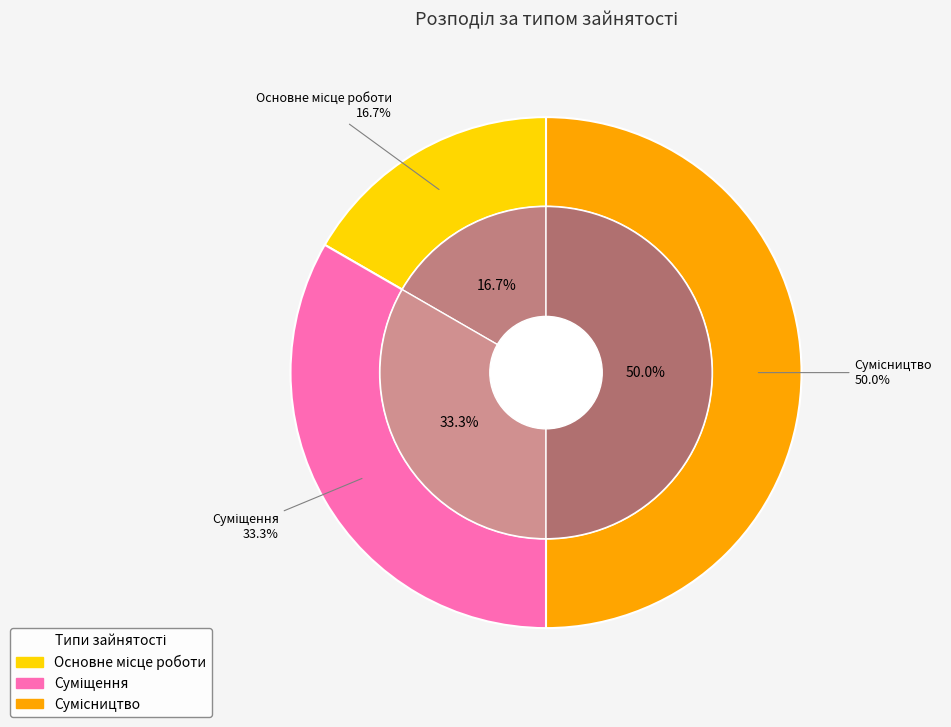

Count the number of slices in the pie.

3